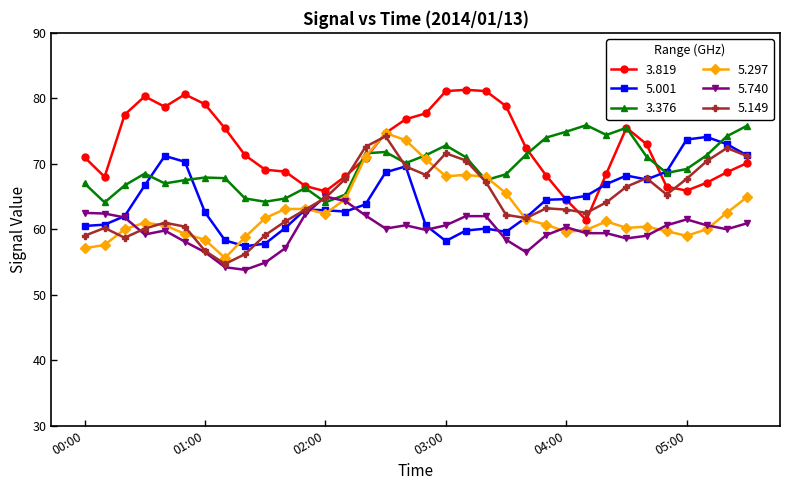

What is the smallest value displayed?

53.8